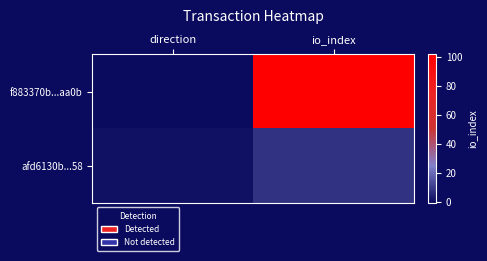

Which series has the largest range (max minus min)?

f883370b...aa0b